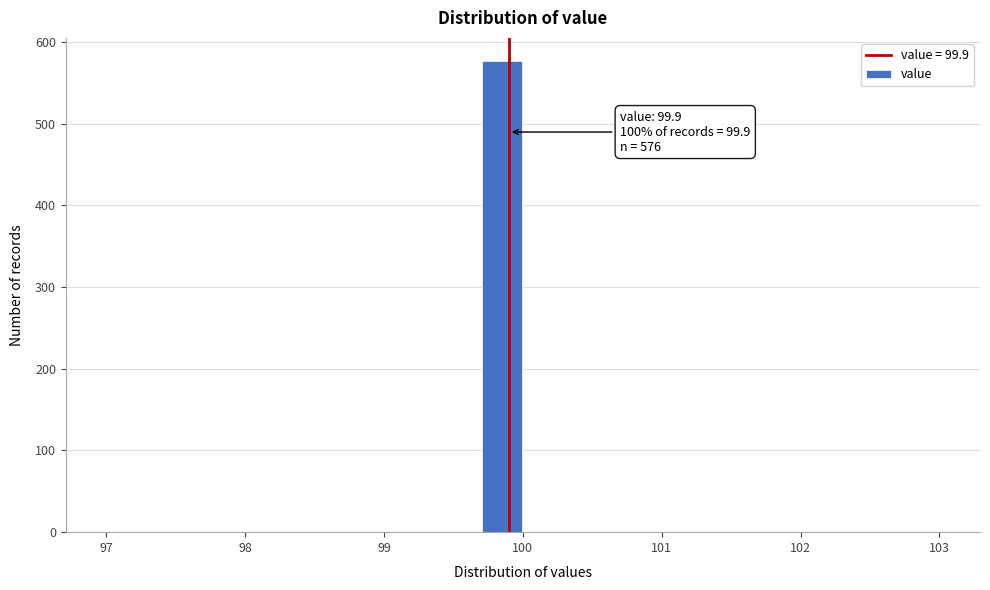

Around what value on the x-axis is the tallest bar? Give the approximate position of its centre, as read against the axis.

99.9